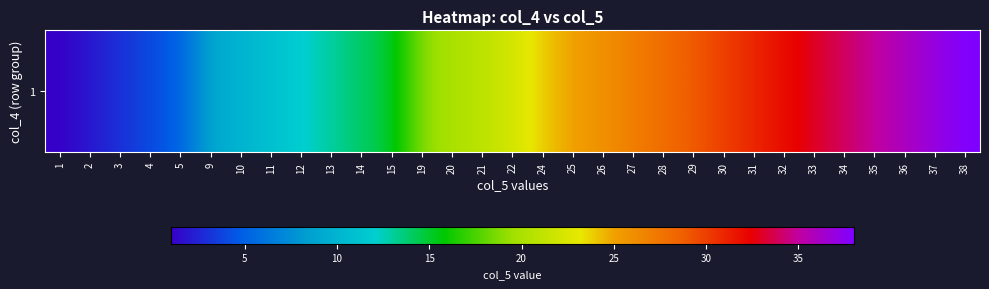

The value at 11 is 11. True or false?

True